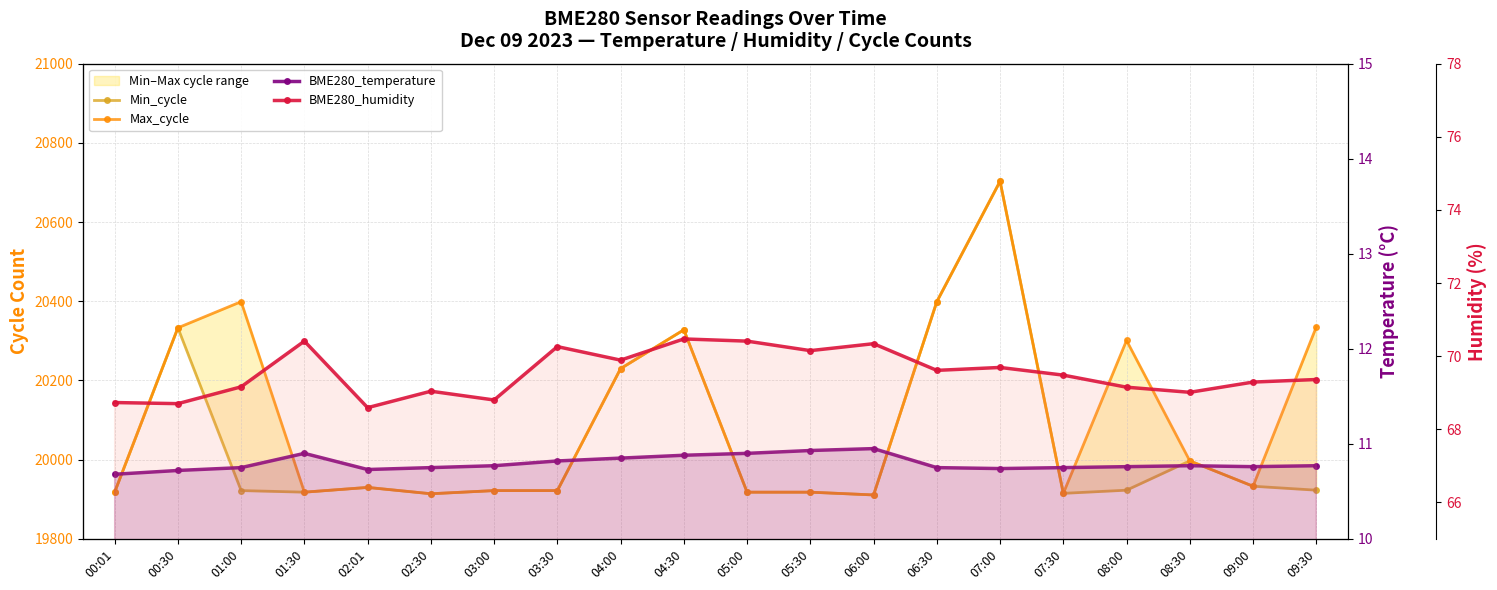

What is the approximate value of BME280_humidity at 02:01?

68.6